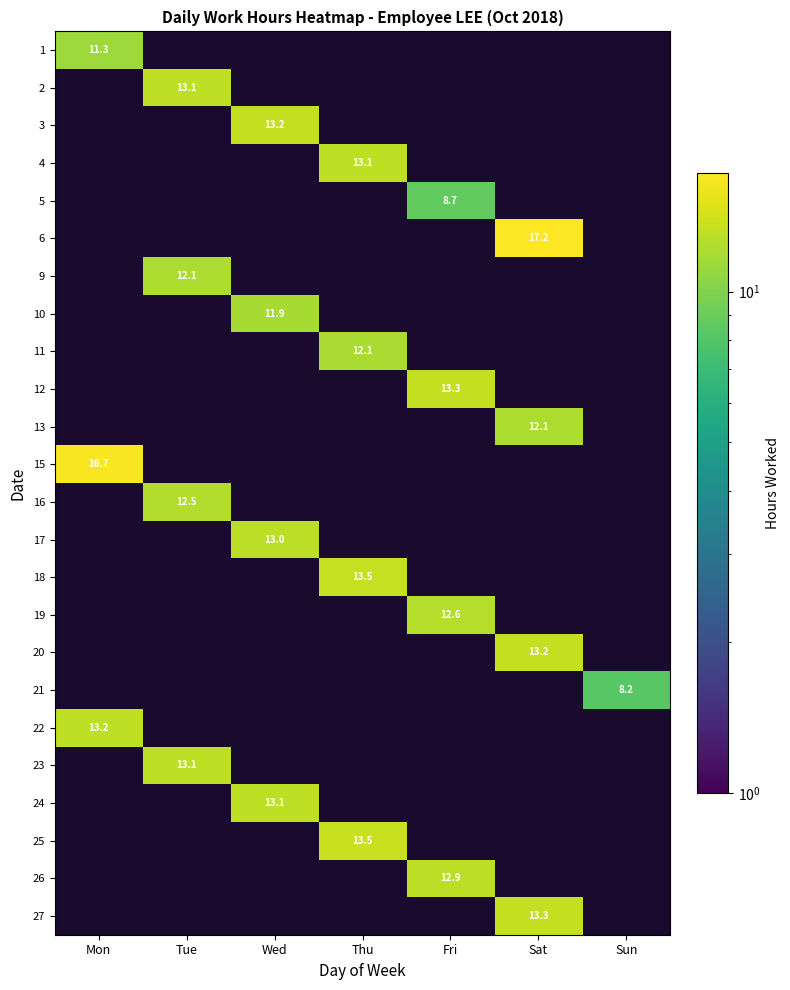

Which has a higher value, Thu or Wed?

Thu